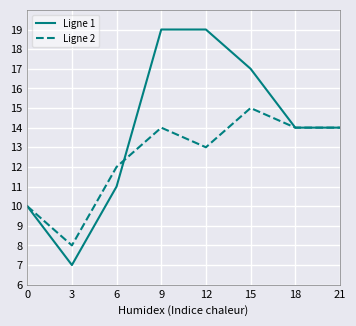

What is the sum of all Ligne 2 values?

100